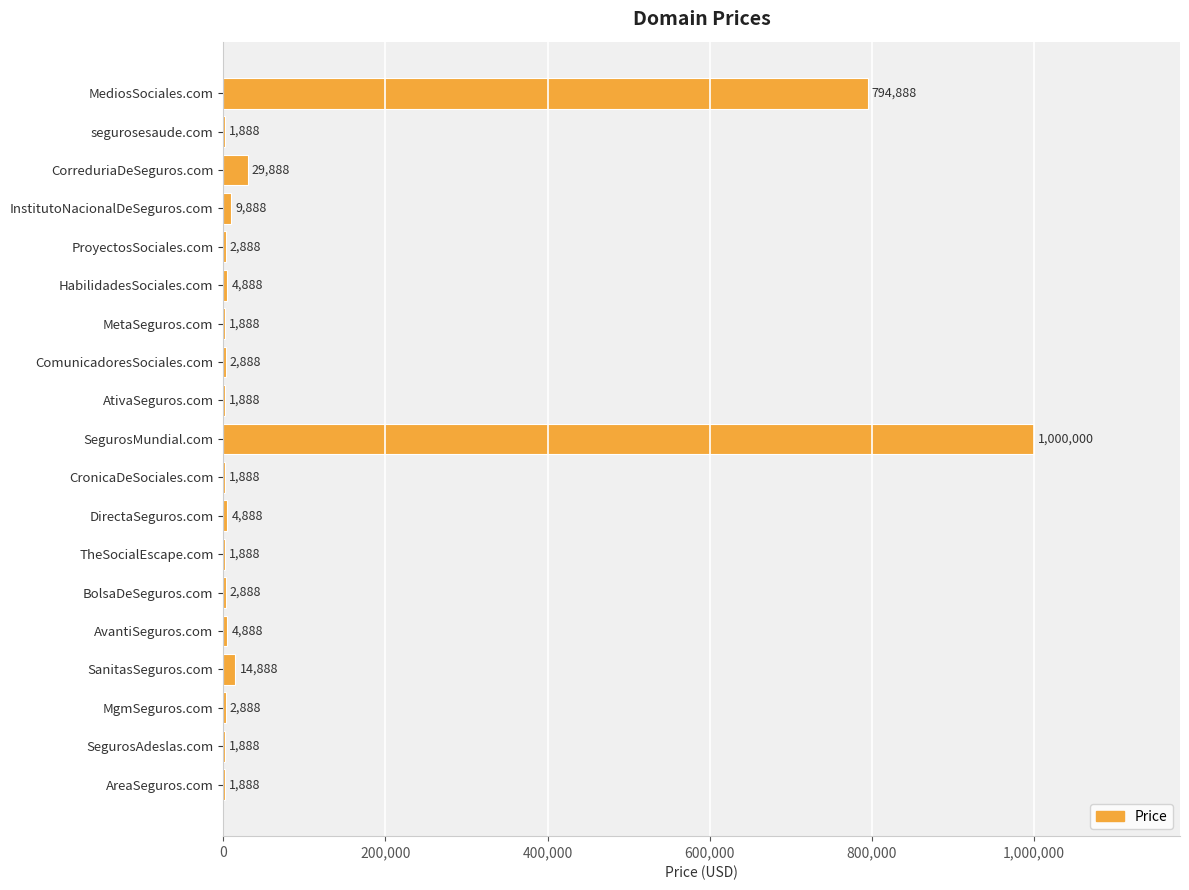

Which has a higher value, HabilidadesSociales.com or AreaSeguros.com?

HabilidadesSociales.com